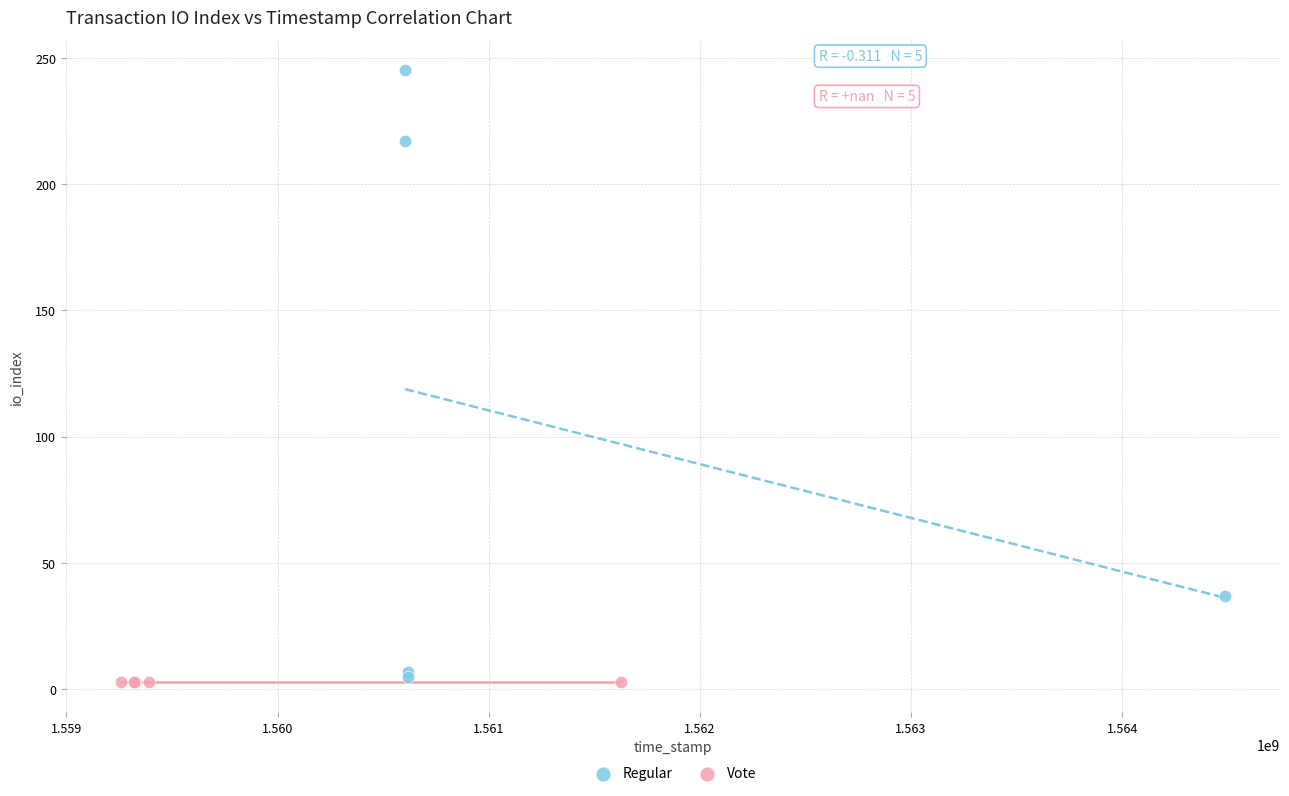

Which series reaches the maximum Y coordinate?

Regular